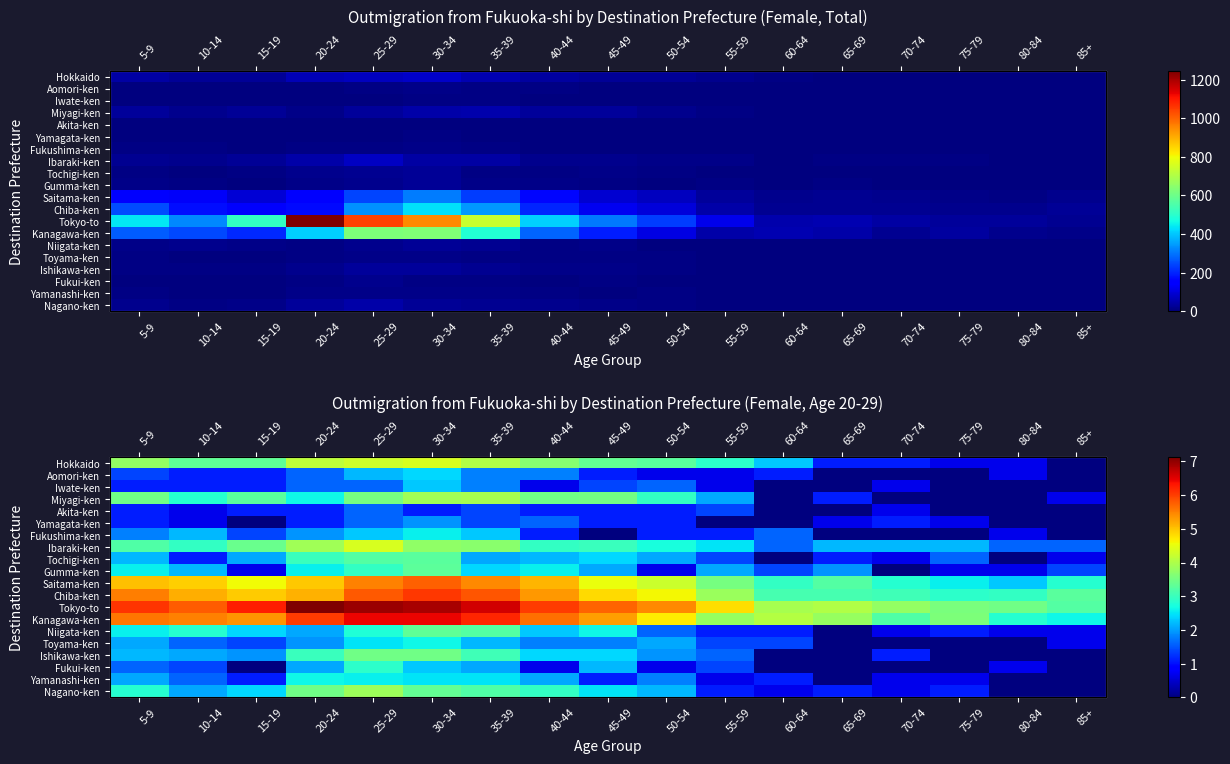

What is the sum of the Ishikawa-ken values at 45-49 and 65-69?

2.4